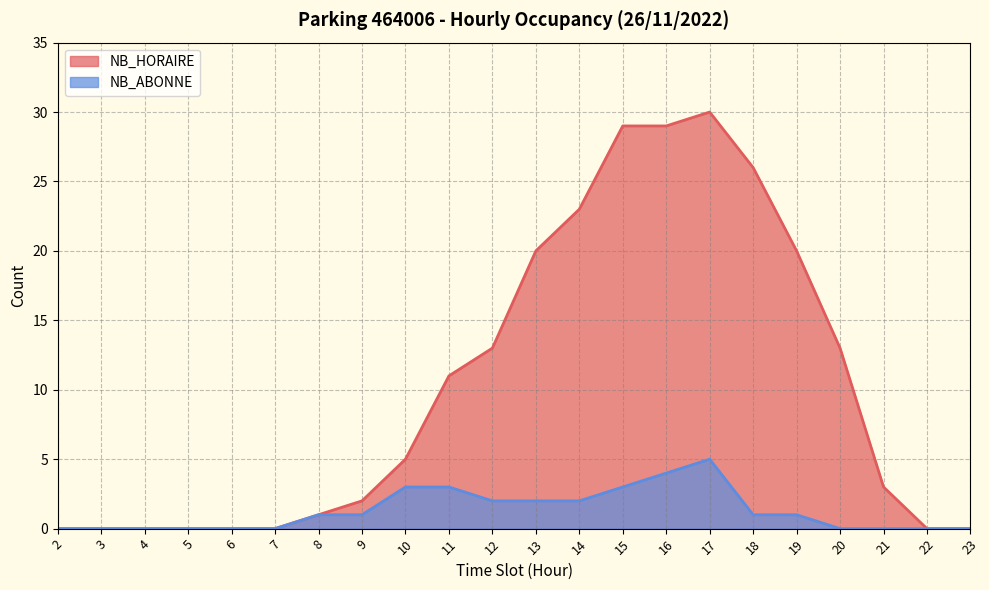

What is the difference between the highest and lowest values at 14?

21